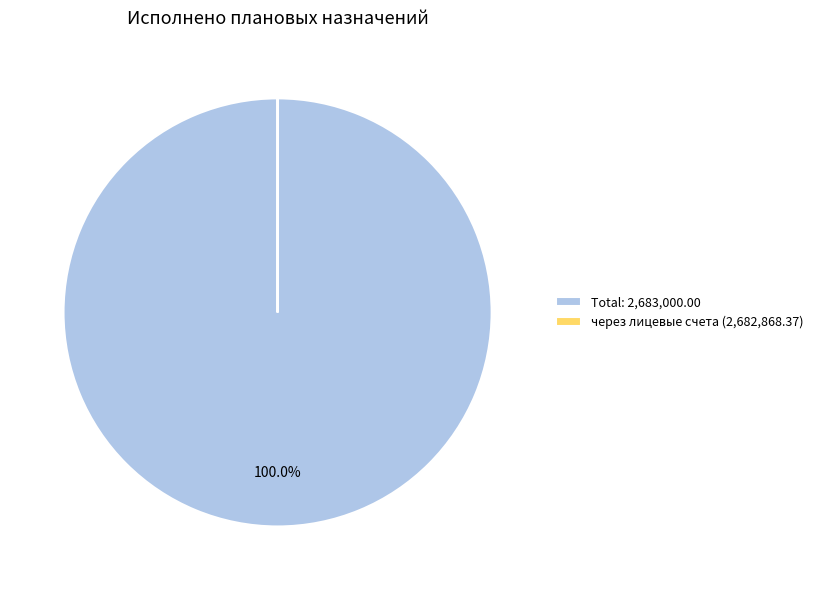

What is the largest slice in the pie chart?

Total: 2,683,000.00